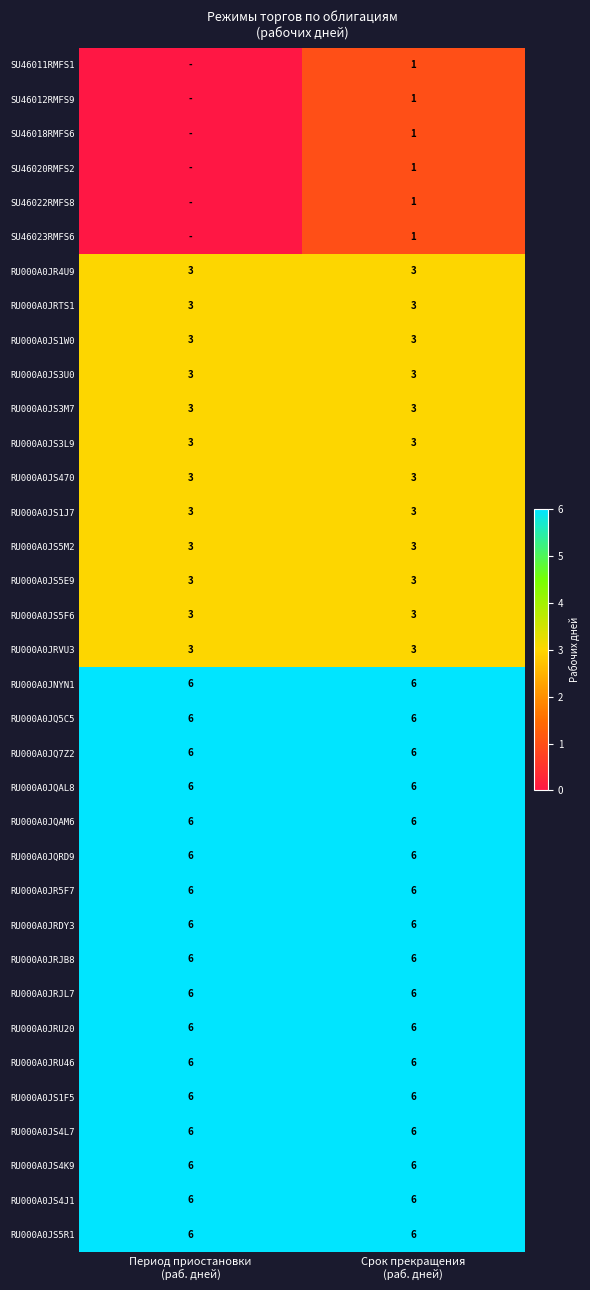

At how many categories does at least one series exceed 3?

2